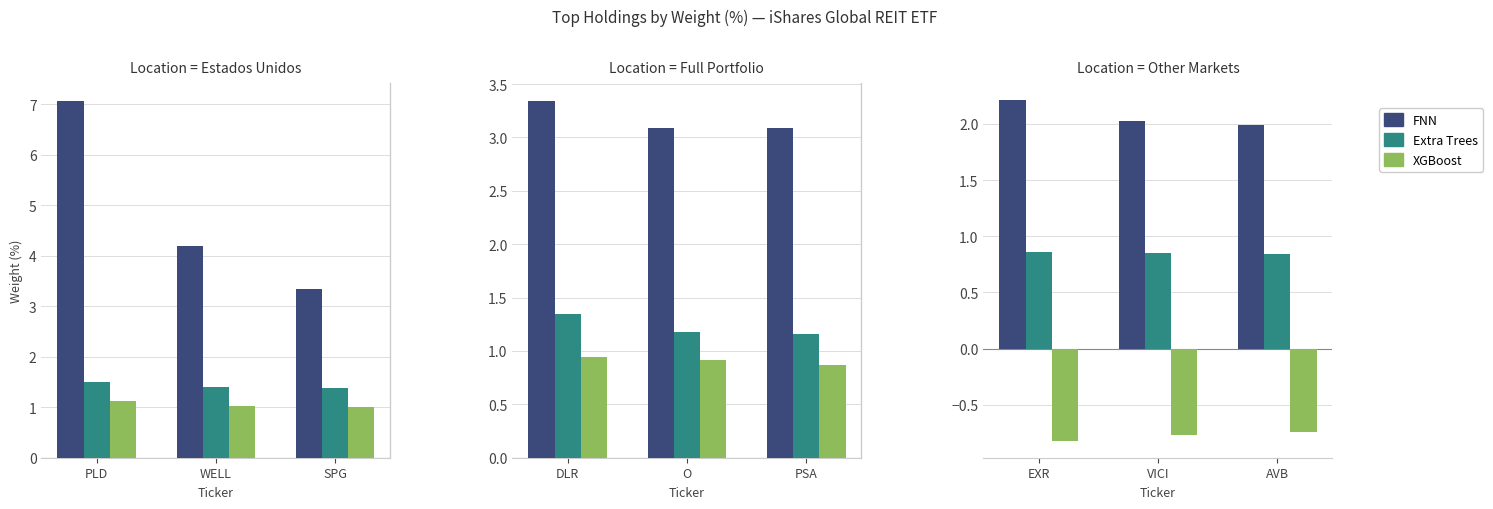

What is the label of the 2nd bar from the right?

VICI